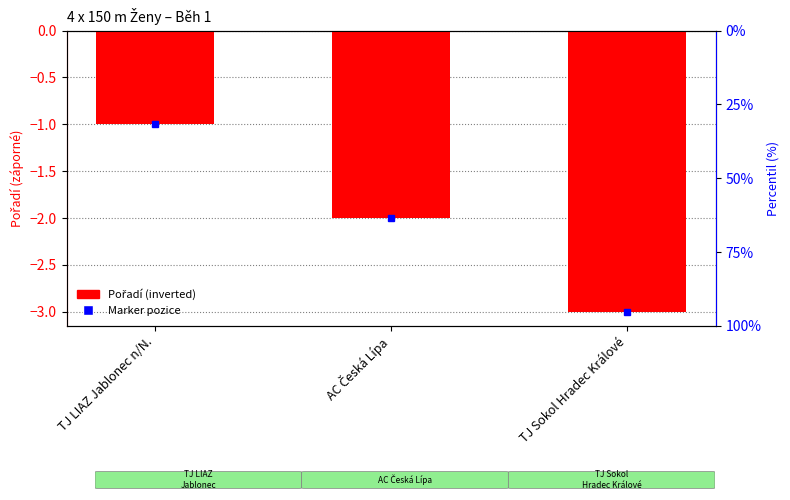

Rank the categories by value from highest to lowest.

TJ LIAZ Jablonec n/N., AC Česká Lípa, TJ Sokol Hradec Králové